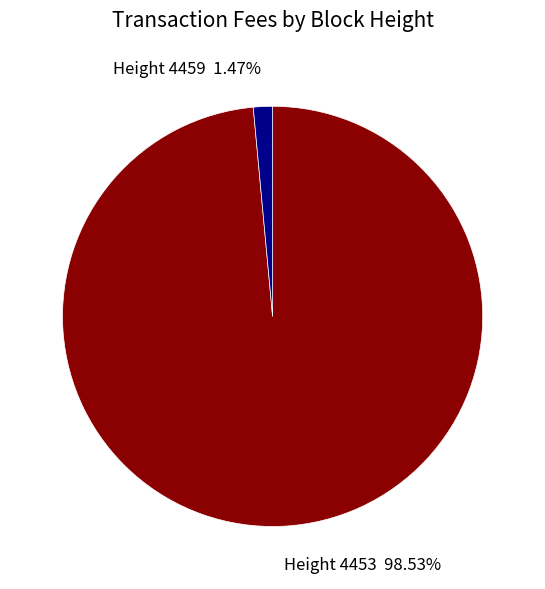

Is there any slice that represents more than half of the pie?

Yes